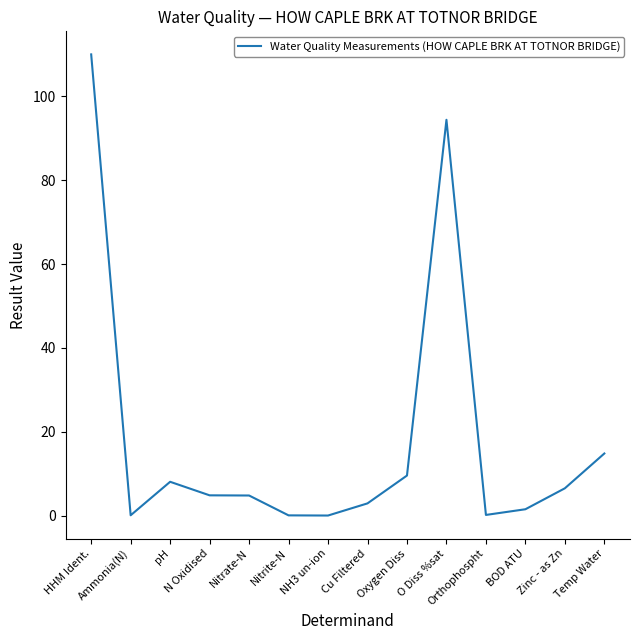

What is the difference between the maximum and minimum values?

110.0